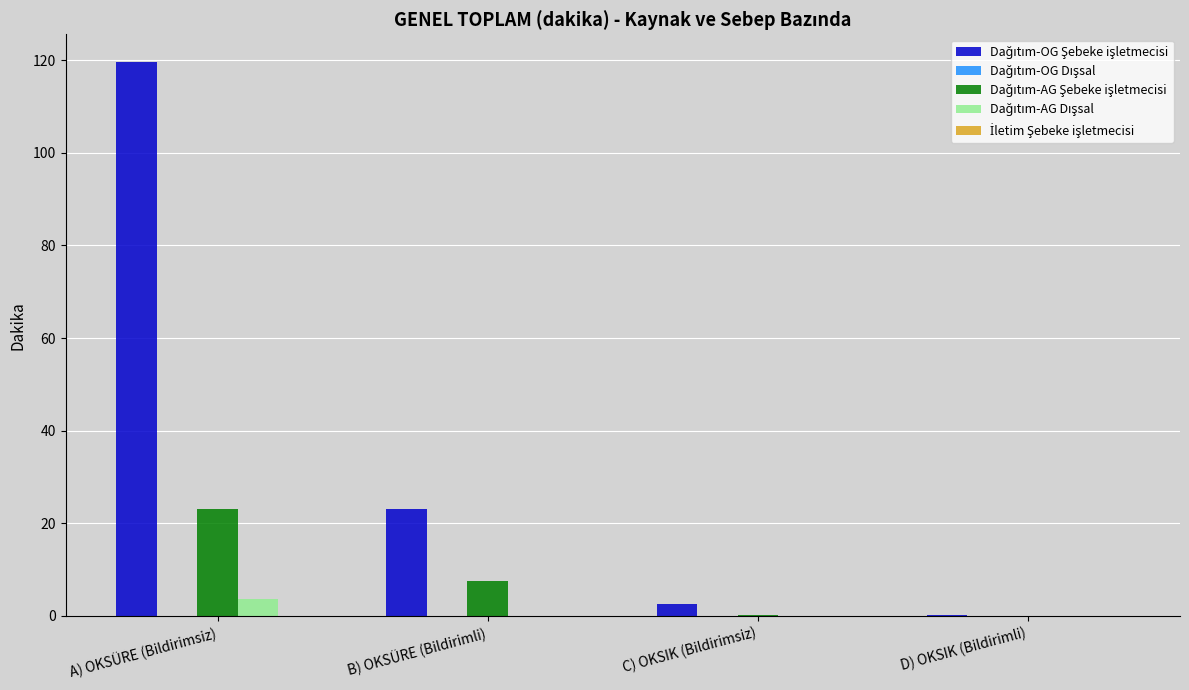

At which category is the sum across all series the highest?

A) OKSÜRE (Bildirimsiz)